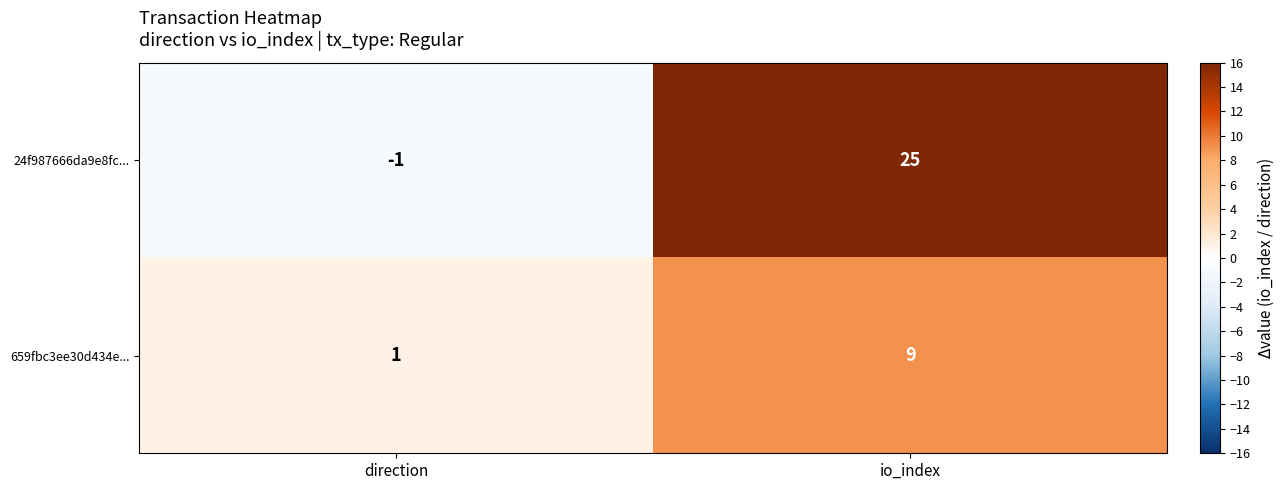

At which label is 24f987666da9e8fc... closest to 12?

direction